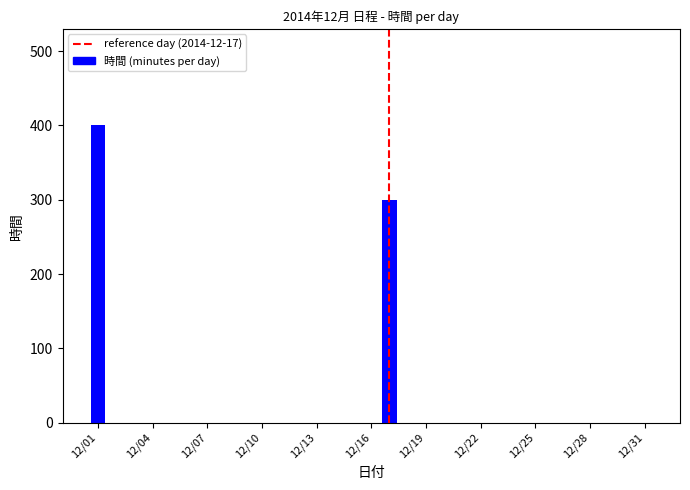

Count the number of values greater than 0.

2